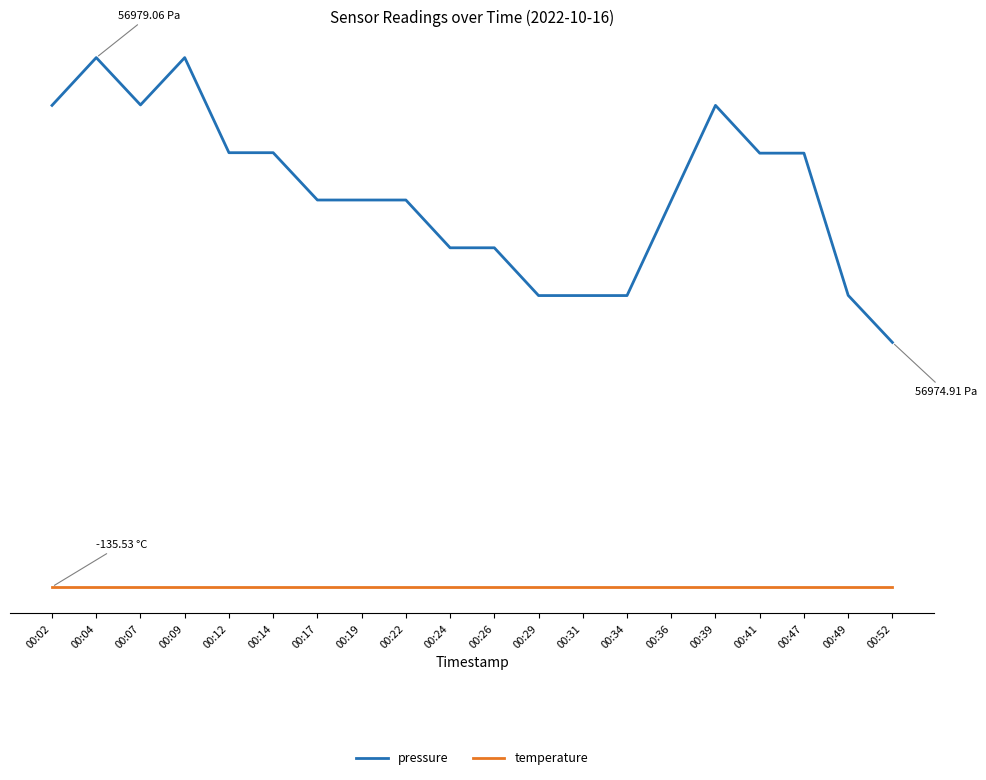

At which label is pressure closest to 2?

00:52